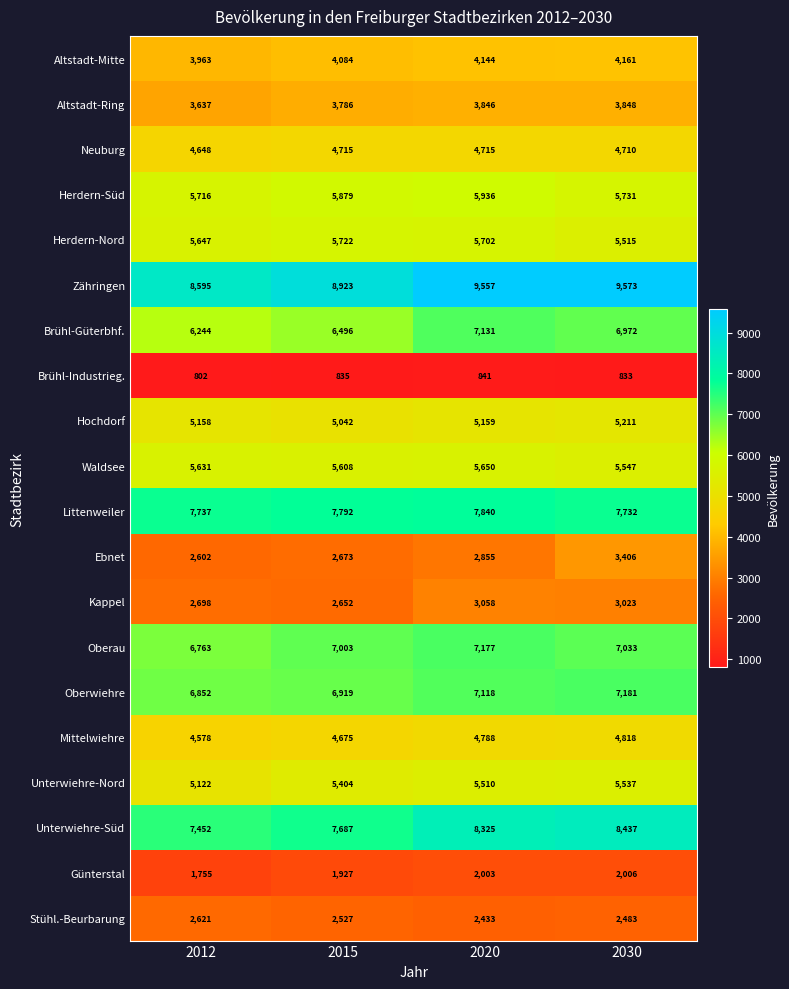

At which category is the sum across all series the highest?

2020